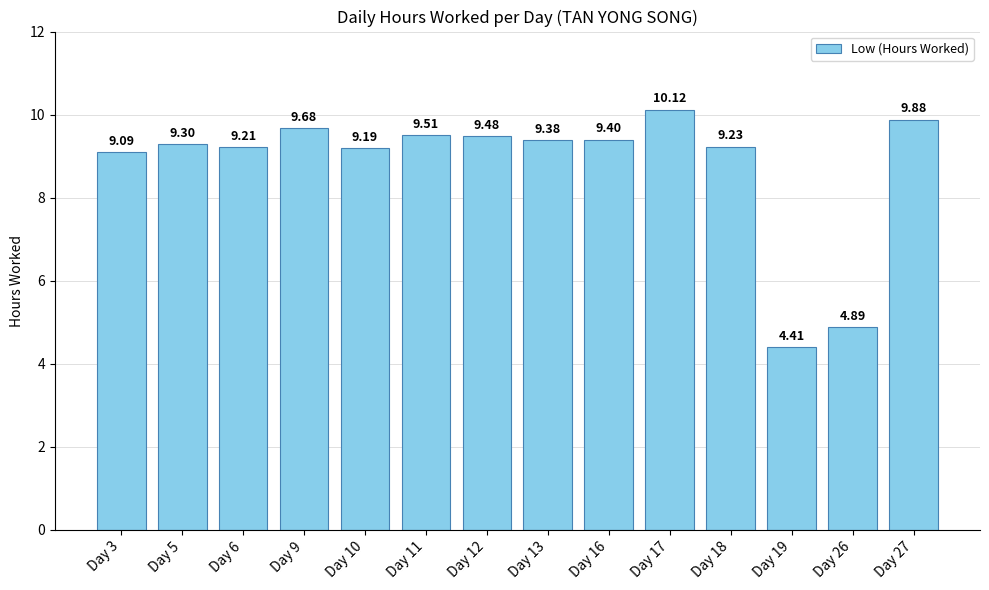

Where is the data nearest to the value 7?

Day 3